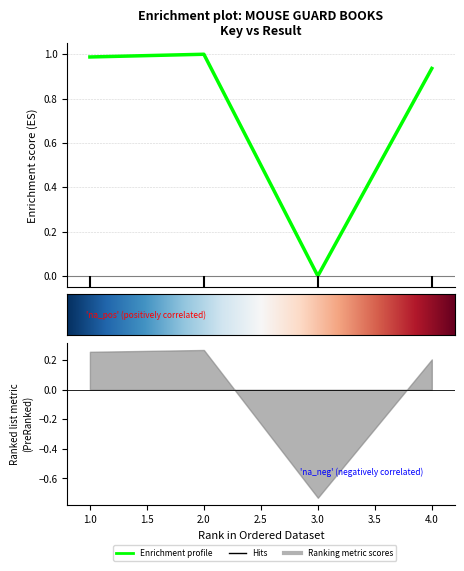

Is it true that the value at 2 is 1.0?

True